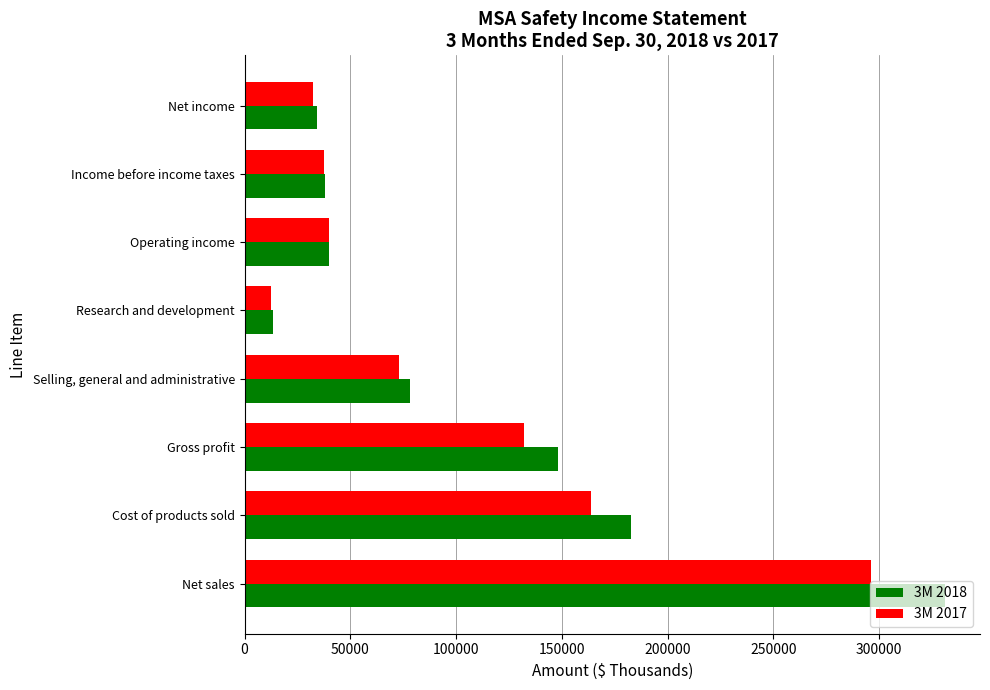

What are all the series names shown in the legend?

3M 2018, 3M 2017